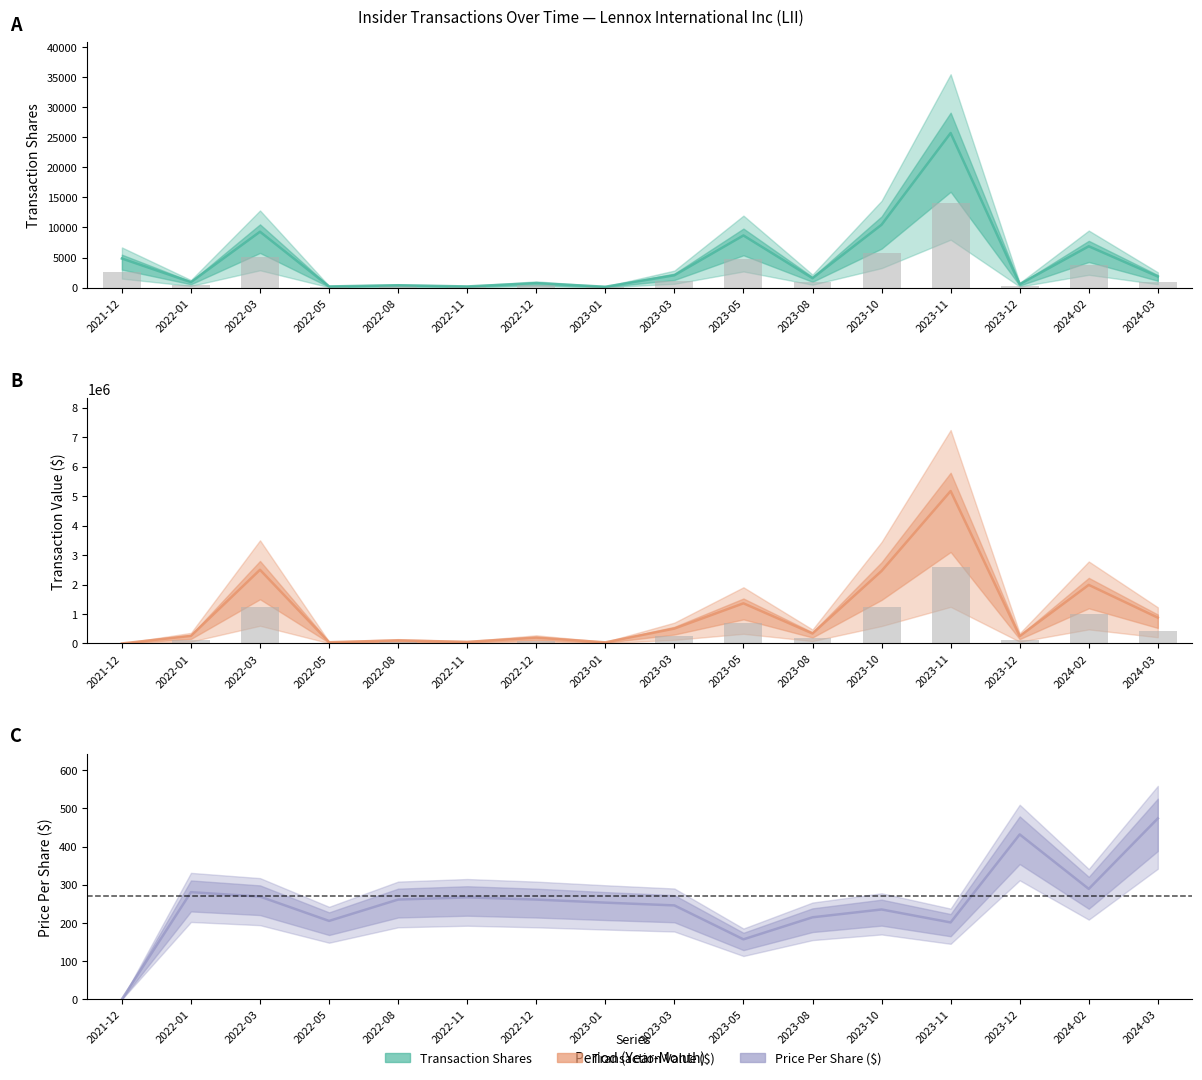

The value of transactionPricePerShare at 2022-11 is 266.8. True or false?

True